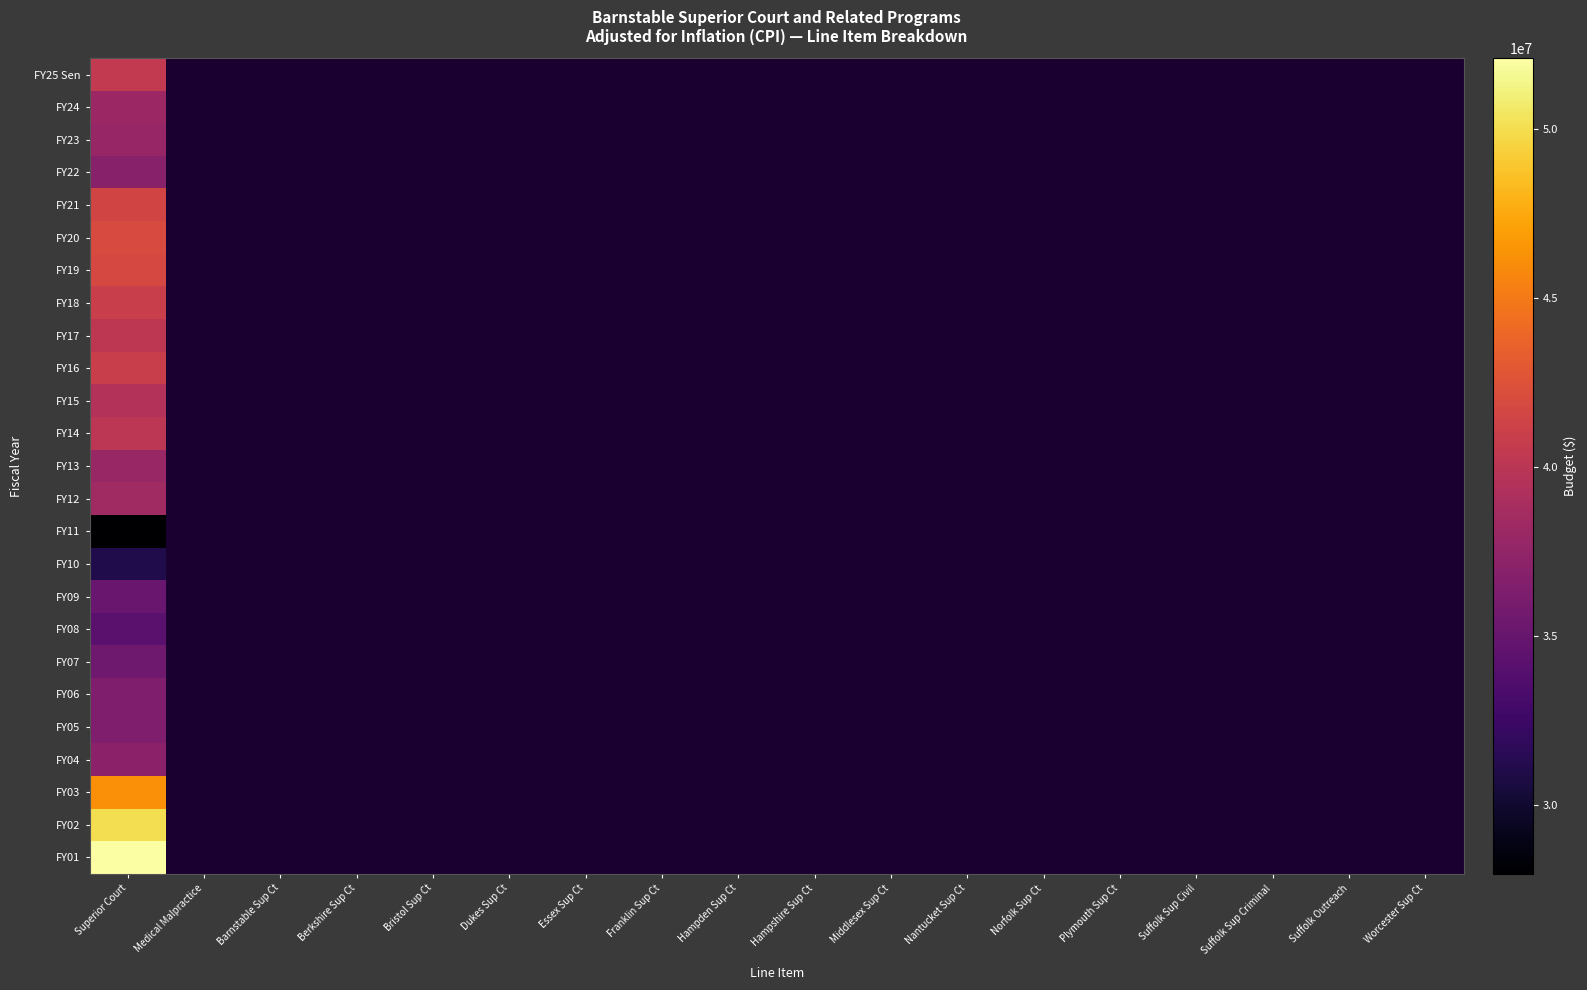

At how many categories does at least one series exceed 29958133?

1